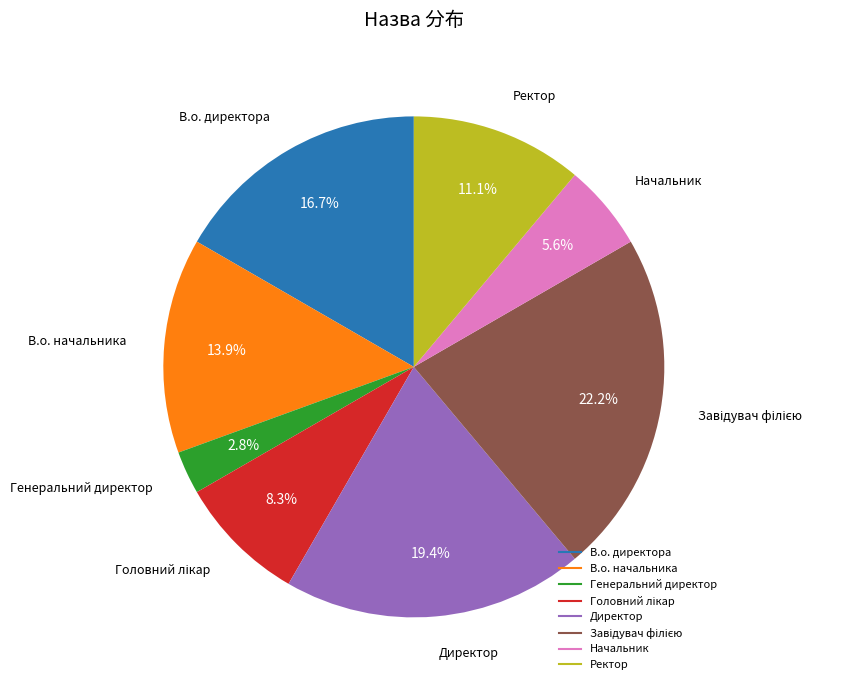

To the nearest percent, what is the difference between the largest and smallest slice percentages?

19%